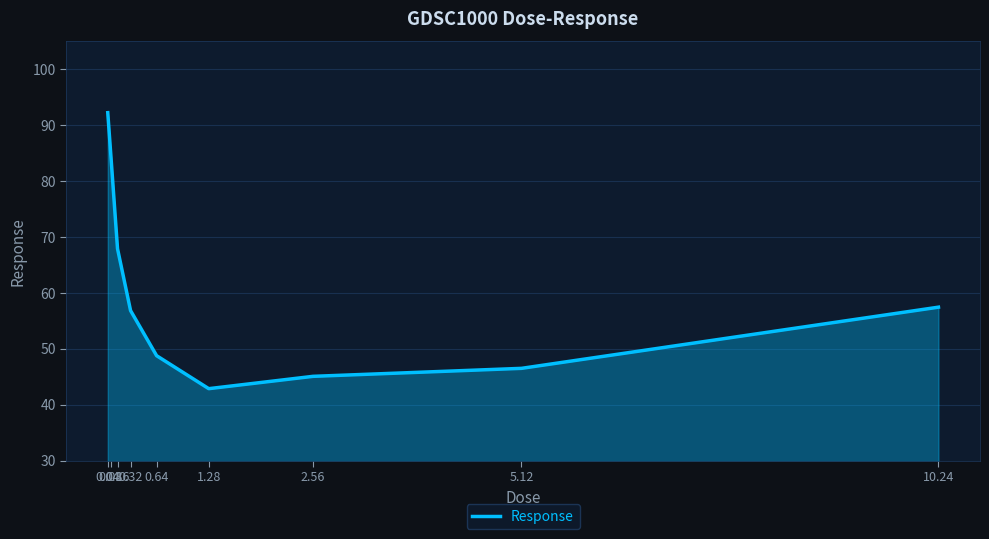

What is the difference between the maximum and minimum values?

49.4